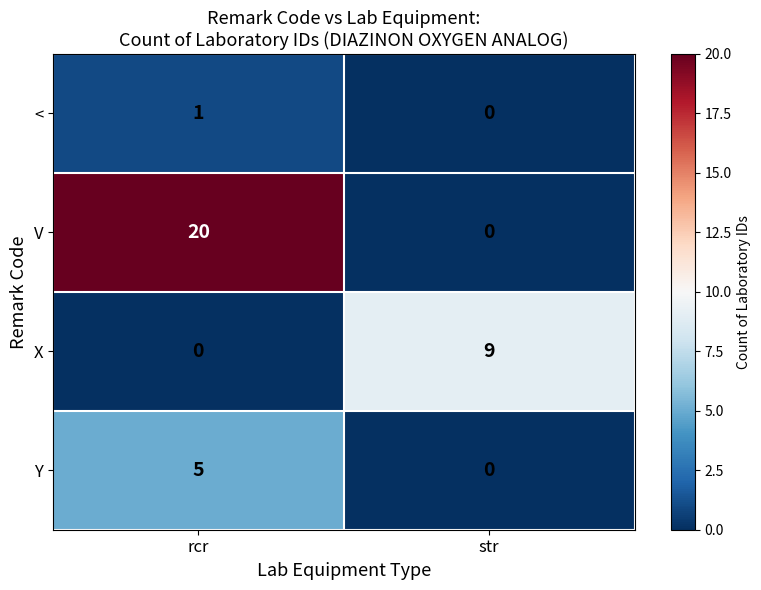

Rank the series by their average value, from lowest to highest.

<, Y, X, V